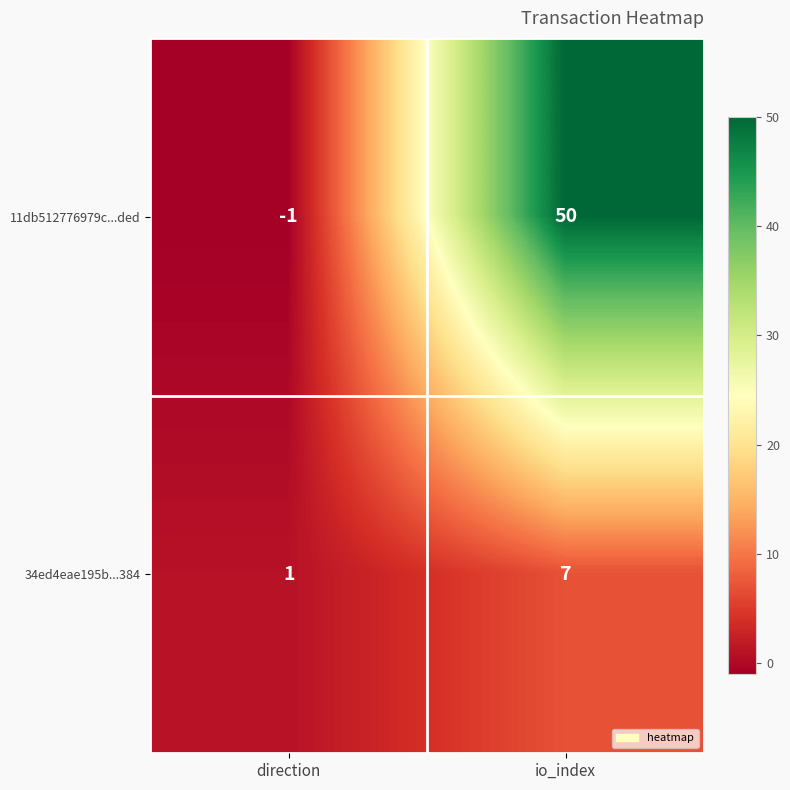

Which category has the lowest value across all series?

direction